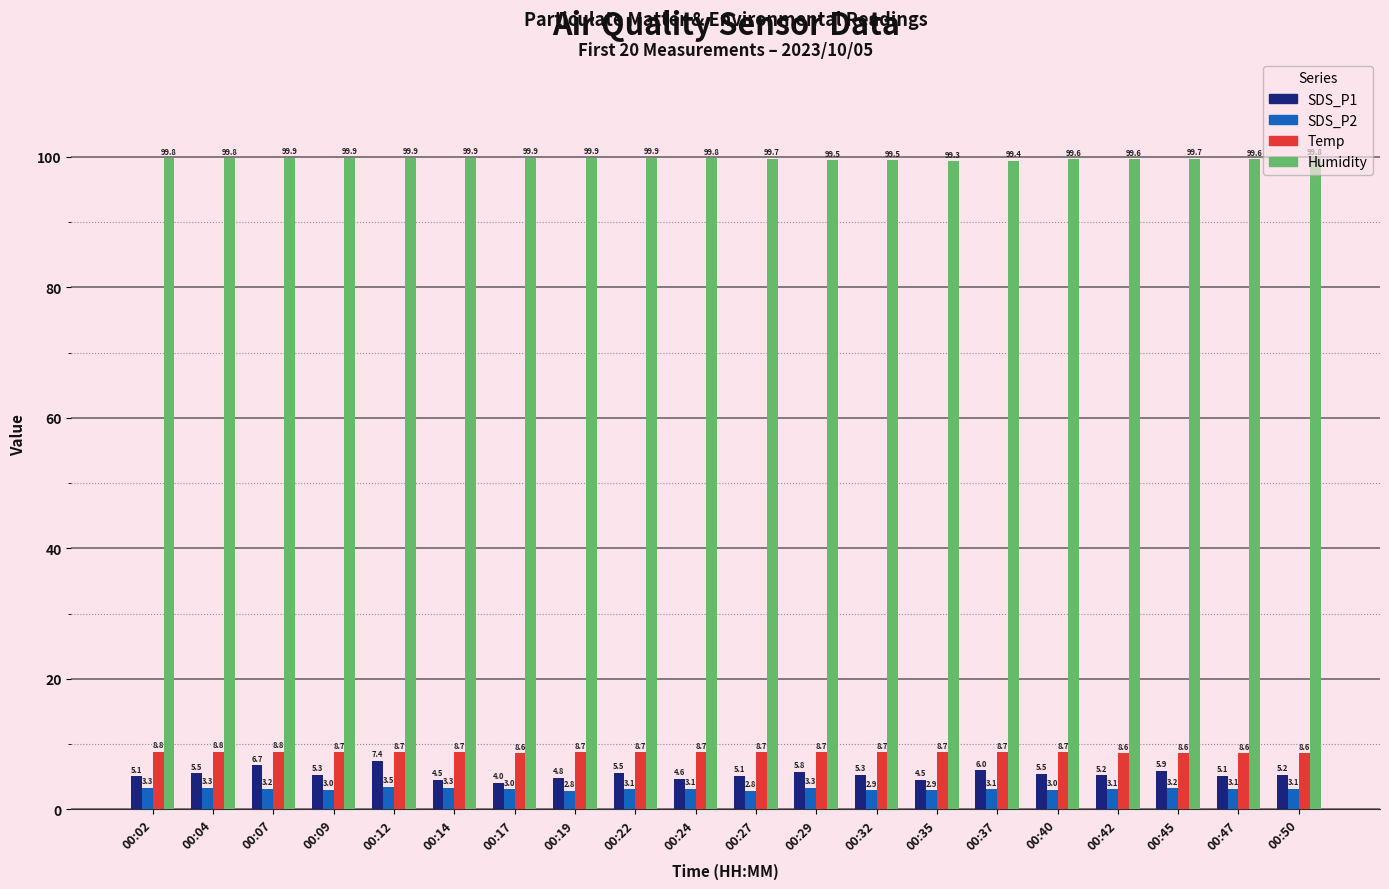

What is the difference between the SDS_P2 values at 00:17 and 00:24?

0.1